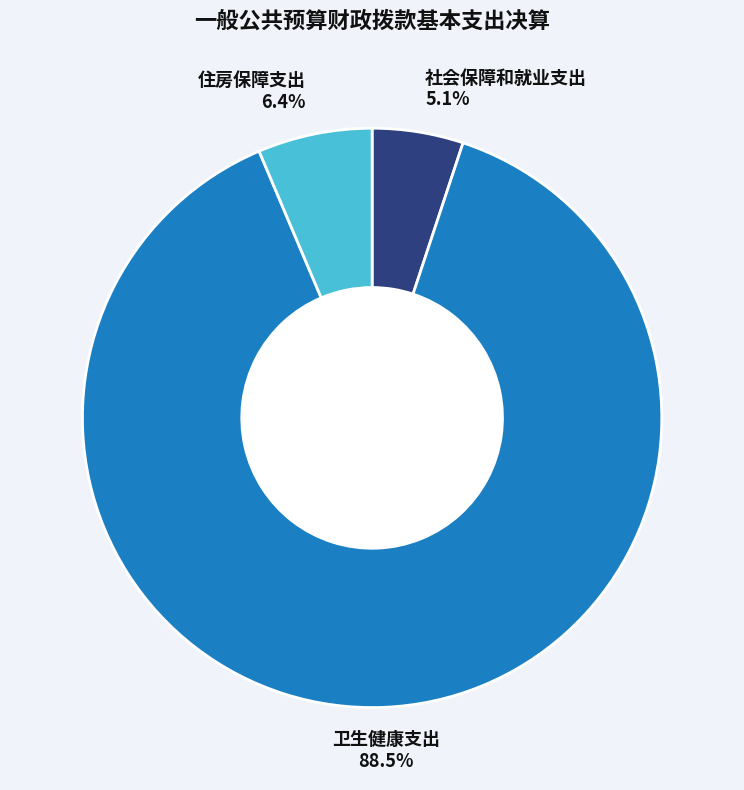

How many segments does this pie chart have?

3